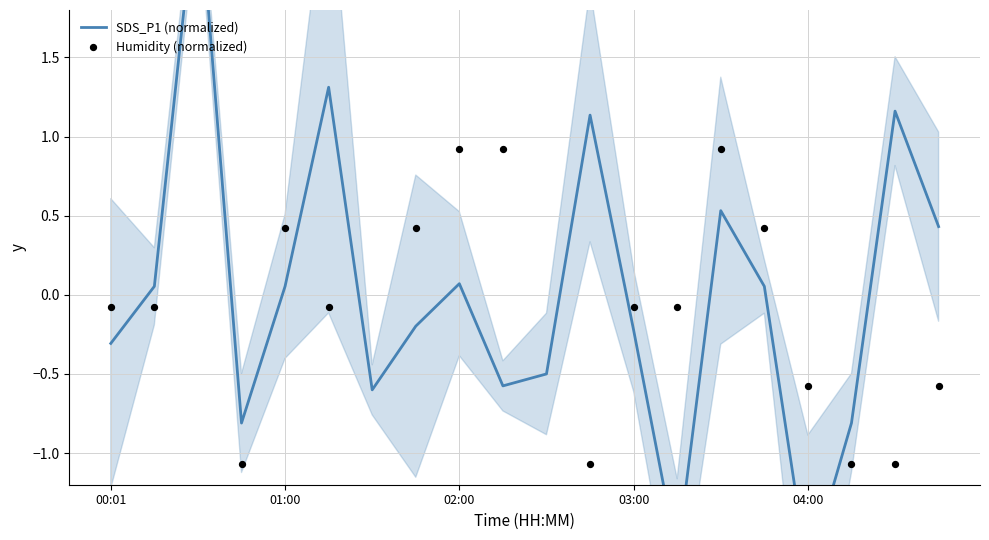

Which series reaches the maximum Y coordinate?

SDS_P1 (normalized)